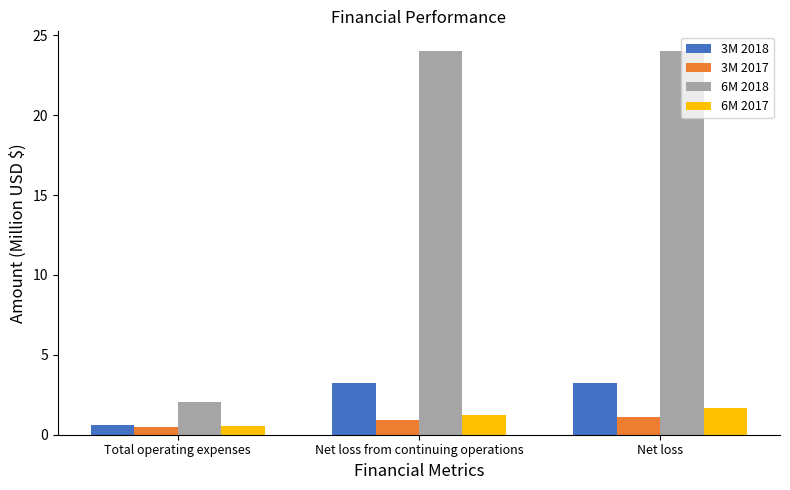

Rank the series by their maximum value, from highest to lowest.

6M 2018, 3M 2018, 6M 2017, 3M 2017